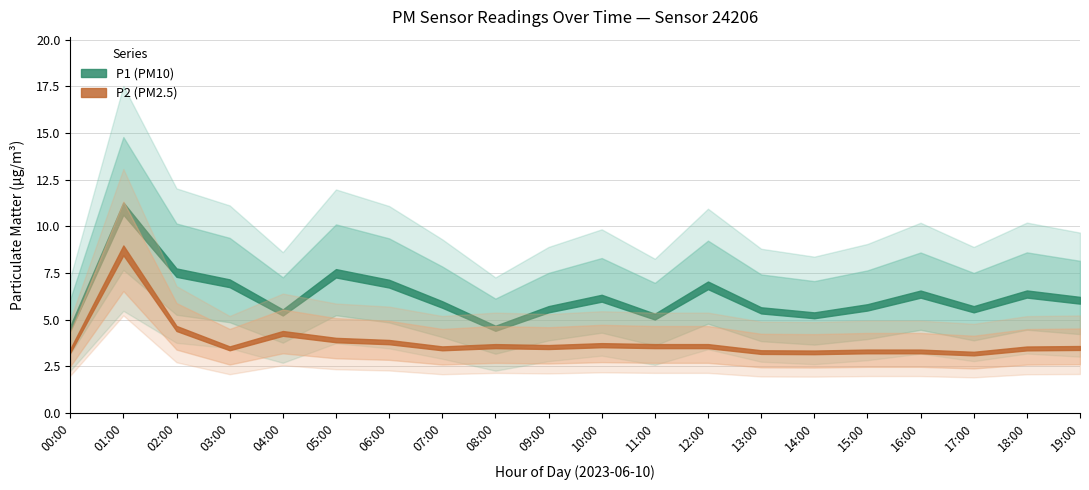

How many lines are shown in the chart?

2